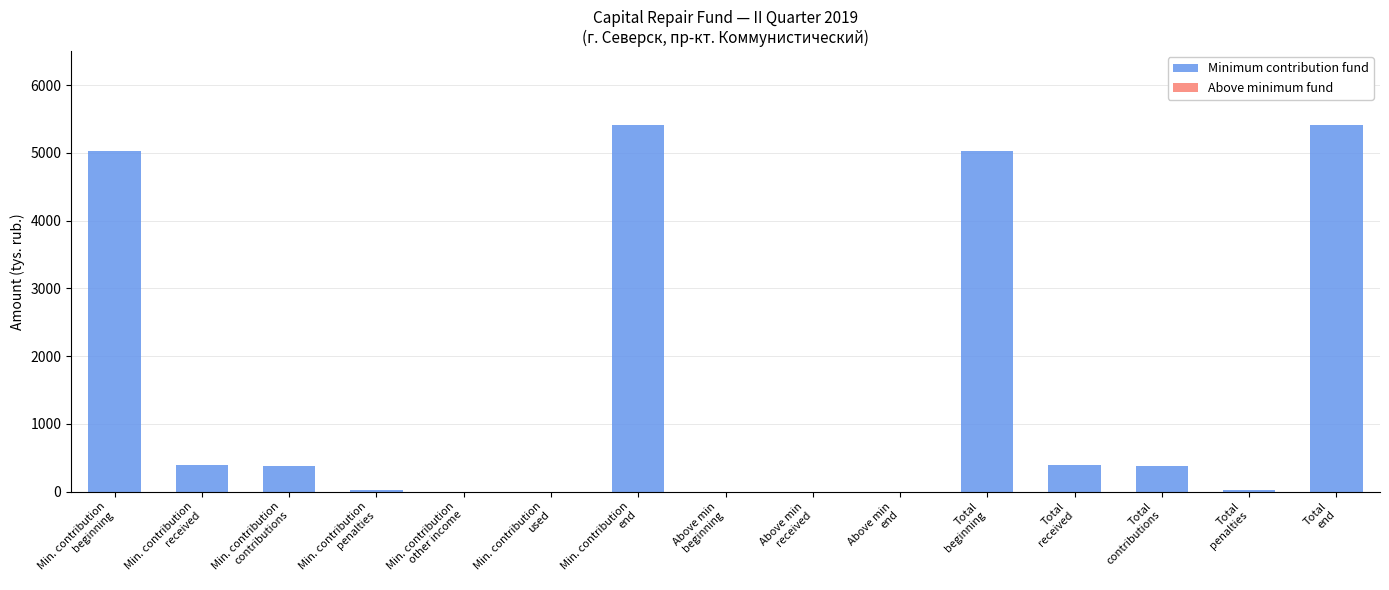

What is the sum of all values?

22468.4